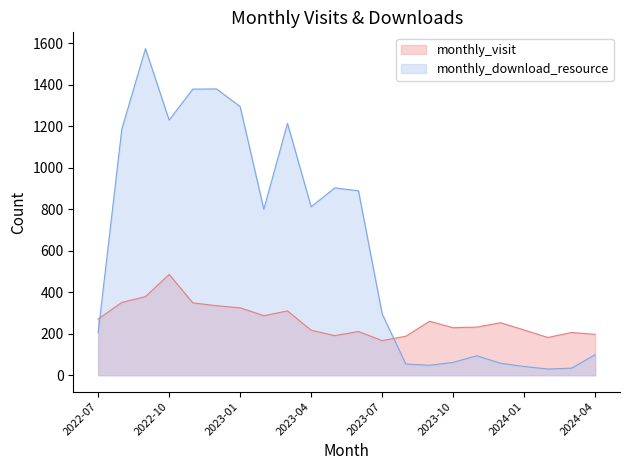

True or false: monthly_download_resource has more than 0 interior local peaks.

True